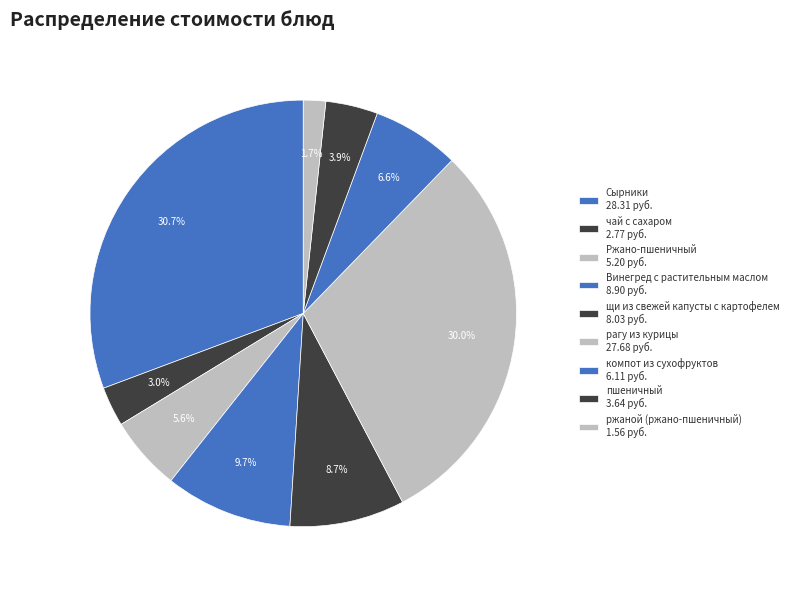

What is the largest slice in the pie chart?

Сырники